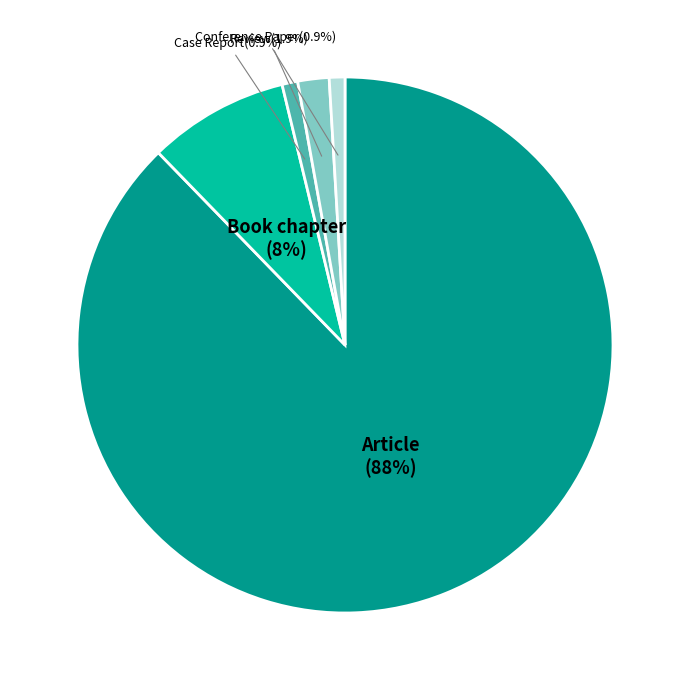

Between Book chapter and Article, which is larger?

Article